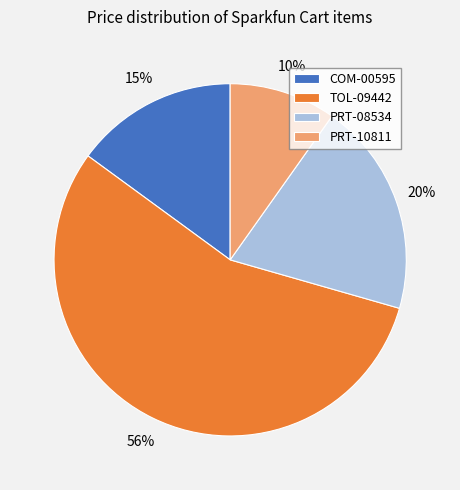

To the nearest percent, what is the difference between the largest and smallest slice percentages?

46%